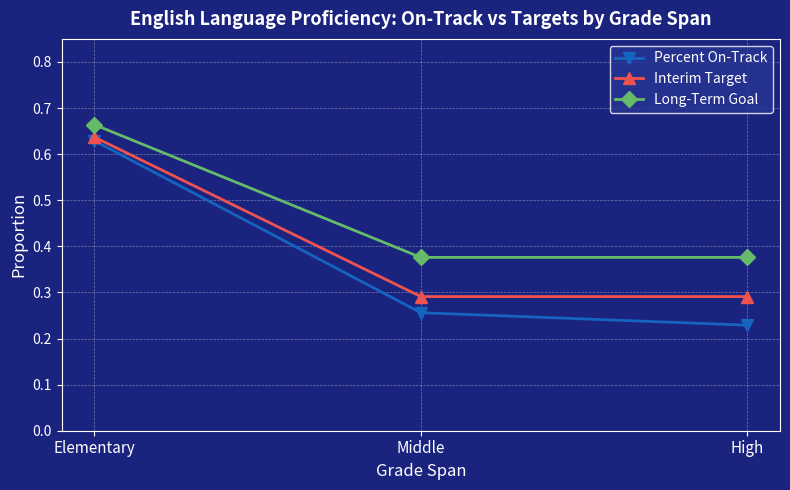

Which series changed the most between Elementary and High?

Percent On-Track